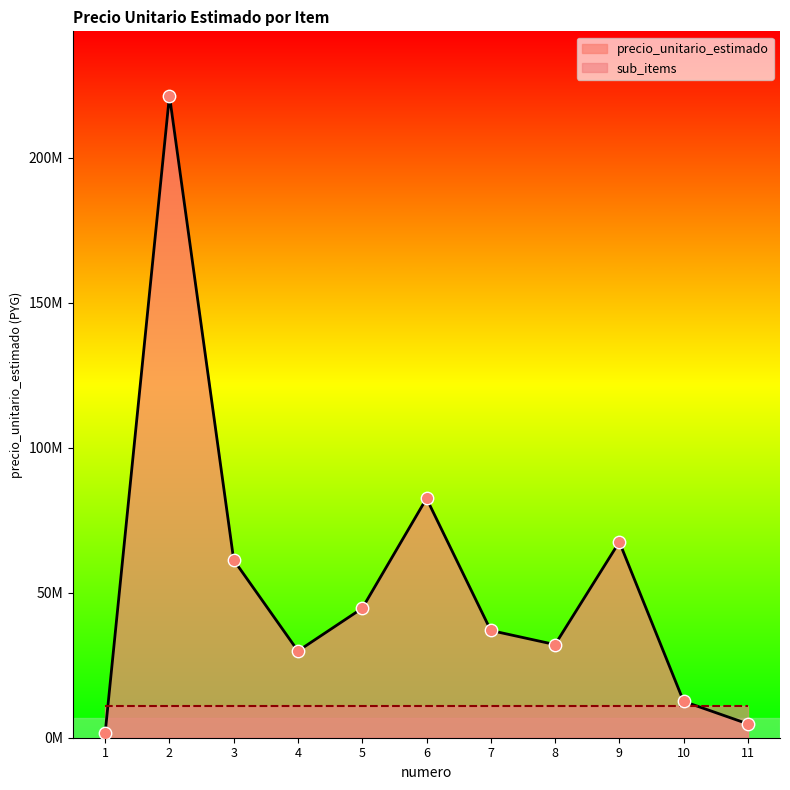

Between 3 and 6, which is larger?

6